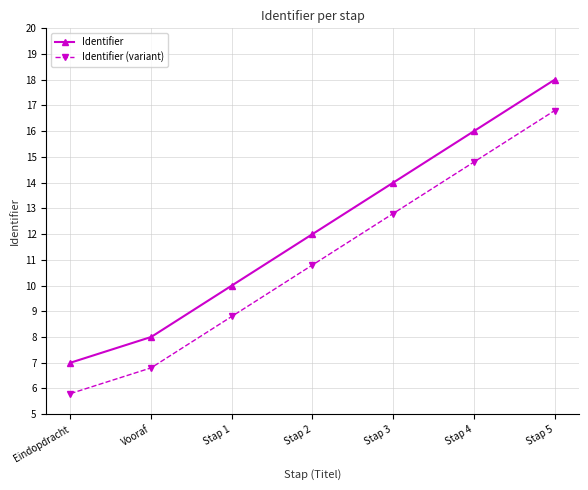

Does the chart display data point markers on the line(s)?

Yes